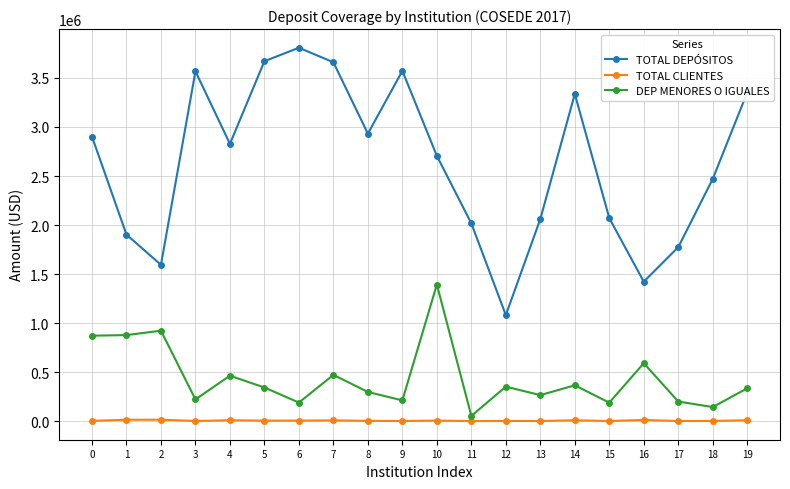

At 3, list the series in order from smallest to largest.

TOTAL CLIENTES, DEP MENORES O IGUALES, TOTAL DEPÓSITOS